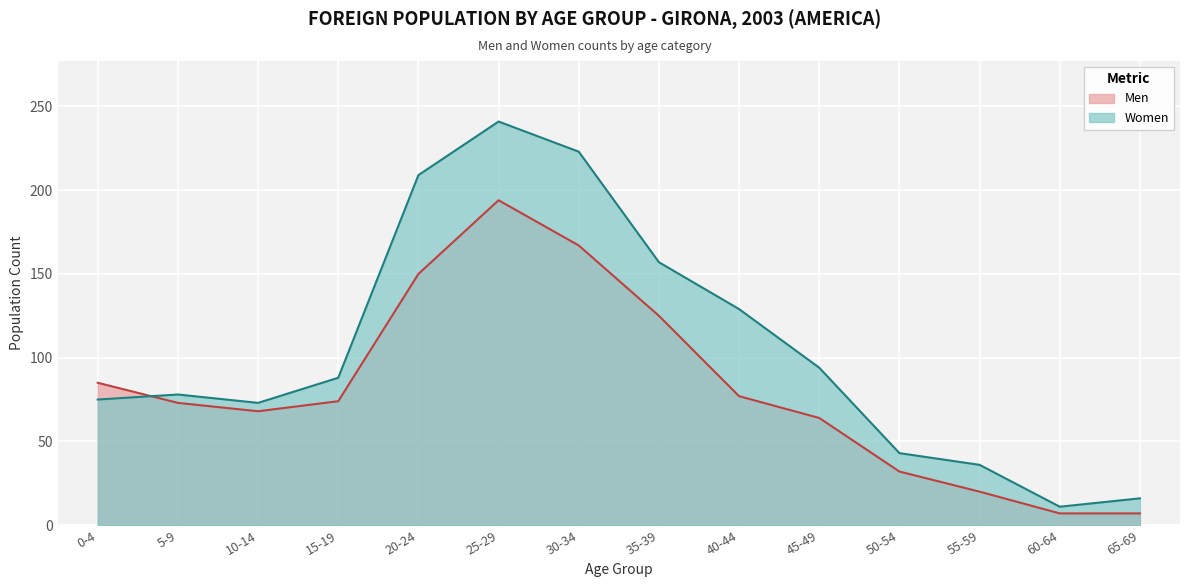

What is the total value across all series at 50-54?

75